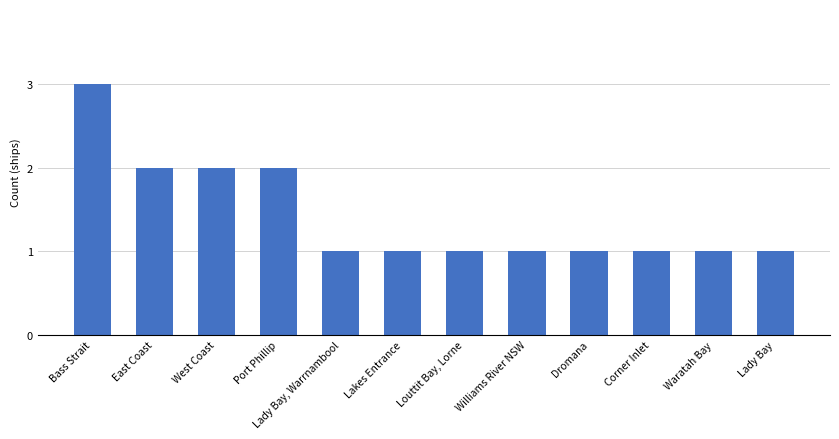

How many bars are there in total?

12